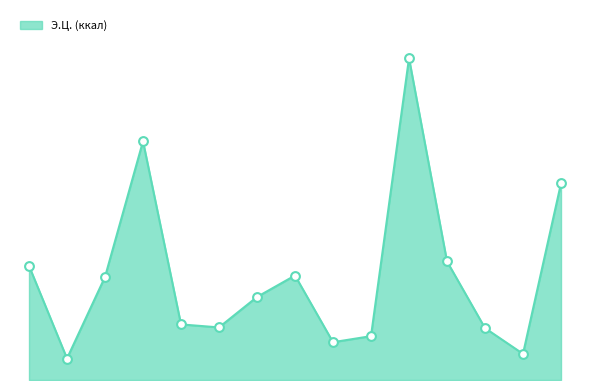

Does the chart have visible grid lines?

No